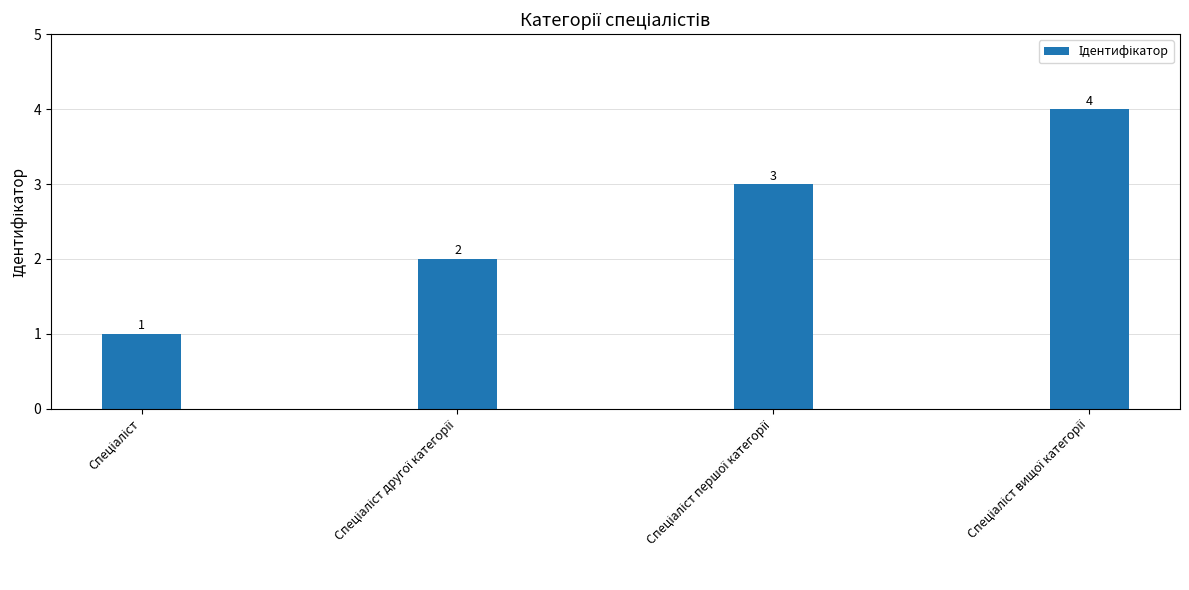

What is the difference between the maximum and minimum values?

3